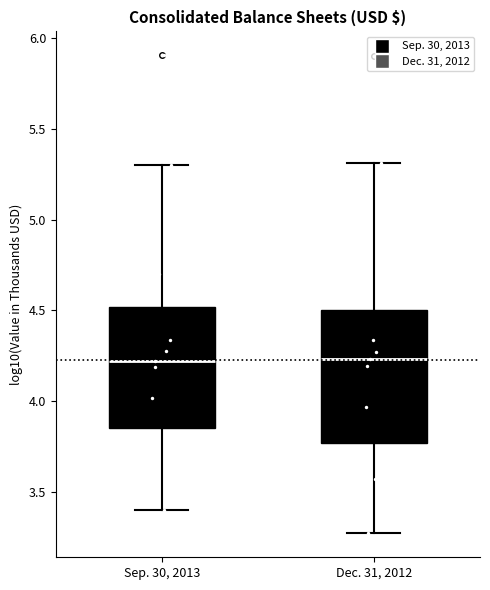

Reading left to right, read every box against the y-axis: the position of its median line, the range the box covers, and the ends of its whiskers. The values are not printed on the chart, so give them approximately, as read against the axis.

Sep. 30, 2013: median 4.20, box 3.85 to 4.50, whiskers 3.40 to 5.30
Dec. 31, 2012: median 4.25, box 3.75 to 4.50, whiskers 3.25 to 5.30